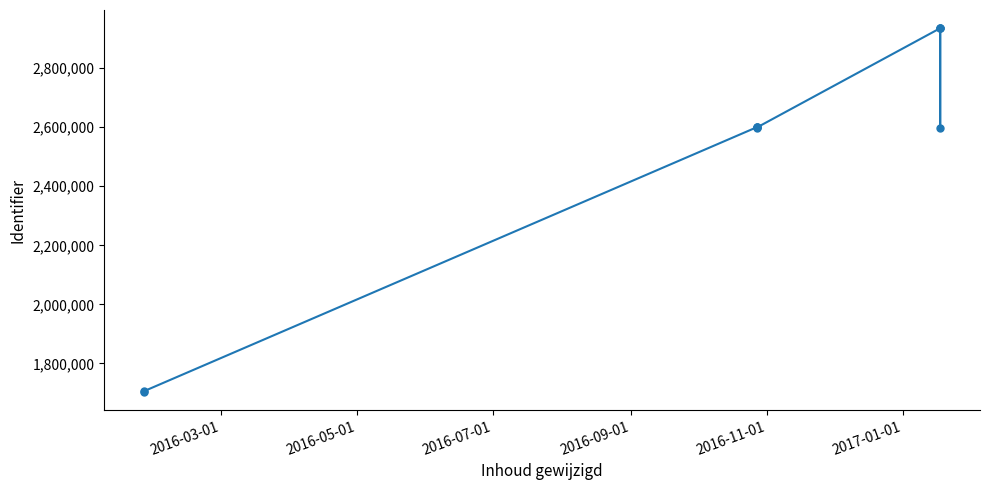

What is the value of the 9th point from the left?

2598909